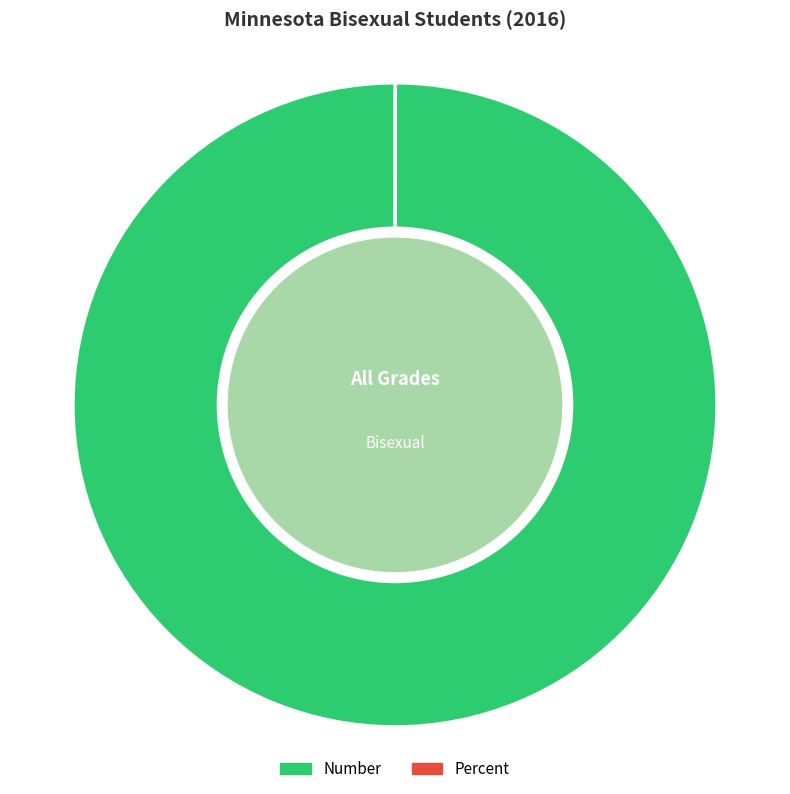

The Number slice represents 100% of the pie. True or false?

True